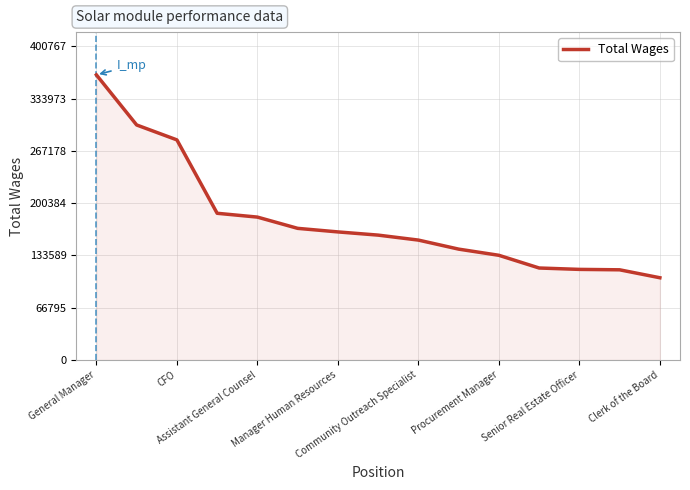

What is the minimum value shown in the chart?

105033